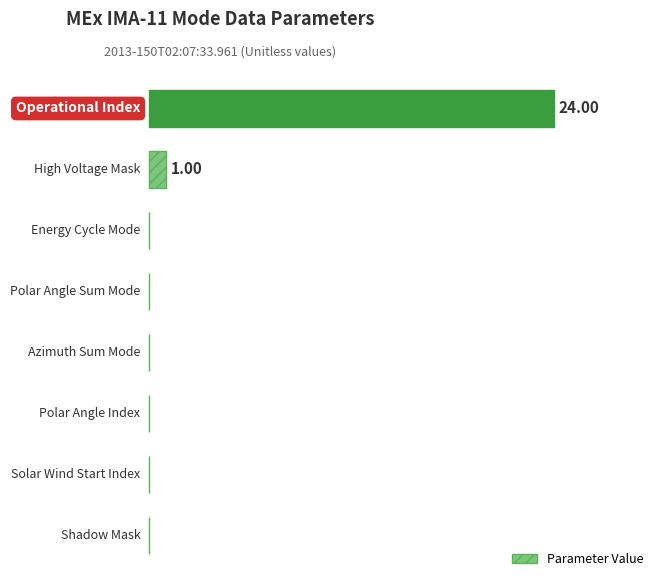

Are the bars grouped side by side (vs. stacked)?

No